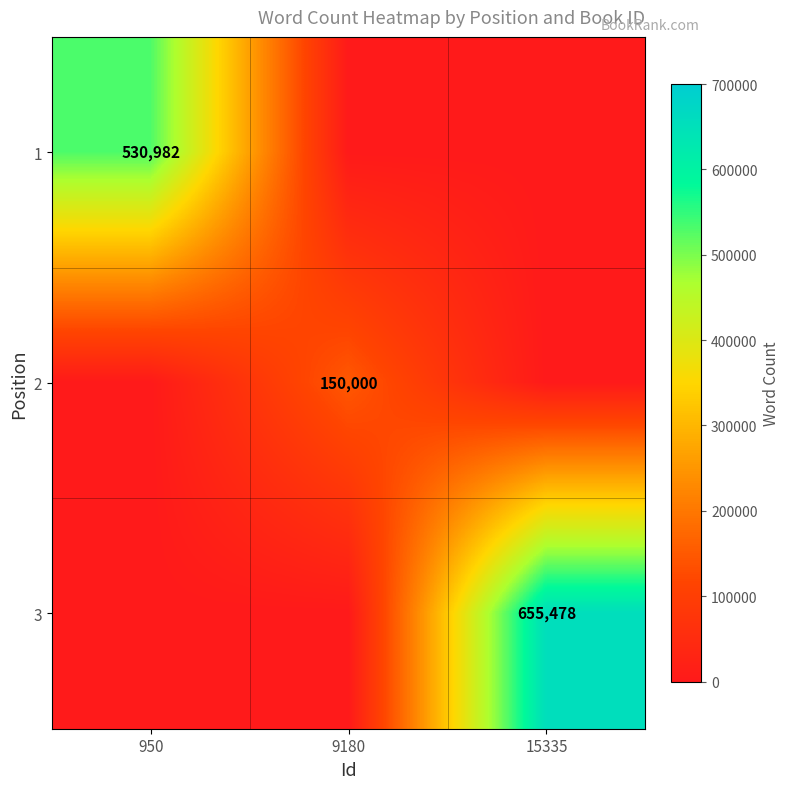

What is the difference between the highest and lowest values at 950?

530982